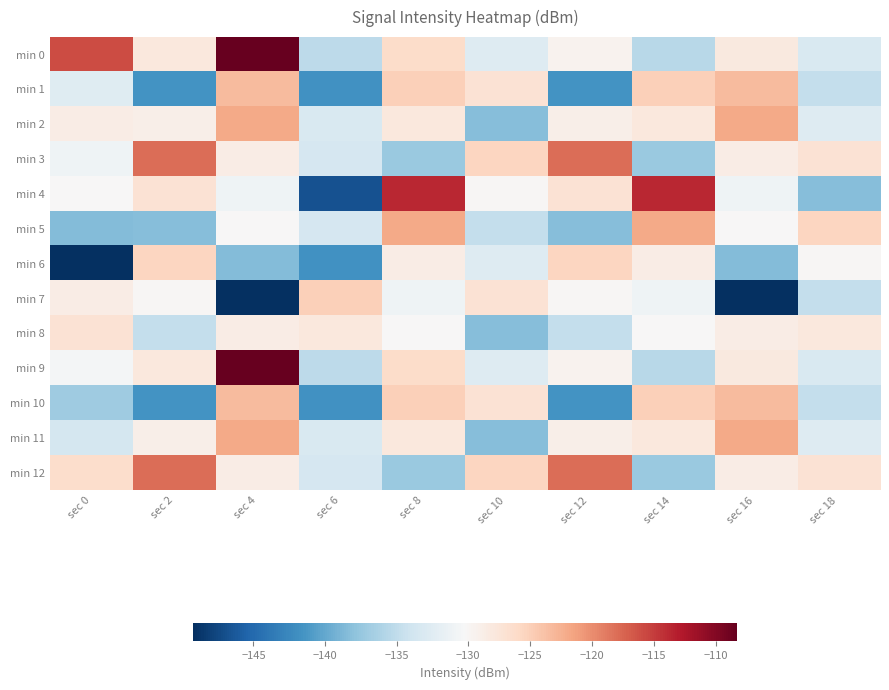

Reading left to right, extract all data points from this chart.

min 0: sec 0=-115.9	sec 2=-127.9	sec 4=-108.3	sec 6=-135.3	sec 8=-126.2	sec 10=-132.7	sec 12=-129.4	sec 14=-135.5	sec 16=-128.1	sec 18=-133.2
min 1: sec 0=-132.6	sec 2=-141.6	sec 4=-123.2	sec 6=-141.7	sec 8=-125.0	sec 10=-127.0	sec 12=-141.6	sec 14=-125.0	sec 16=-123.2	sec 18=-134.8
min 2: sec 0=-128.5	sec 2=-128.9	sec 4=-121.9	sec 6=-133.2	sec 8=-127.9	sec 10=-138.4	sec 12=-128.9	sec 14=-127.9	sec 16=-121.9	sec 18=-132.7
min 3: sec 0=-131.1	sec 2=-117.9	sec 4=-128.5	sec 6=-133.4	sec 8=-137.3	sec 10=-125.5	sec 12=-117.9	sec 14=-137.3	sec 16=-128.5	sec 18=-127.0
min 4: sec 0=-130.2	sec 2=-127.0	sec 4=-131.1	sec 6=-146.8	sec 8=-113.7	sec 10=-129.9	sec 12=-127.0	sec 14=-113.7	sec 16=-131.1	sec 18=-138.4
min 5: sec 0=-138.4	sec 2=-138.4	sec 4=-130.2	sec 6=-133.4	sec 8=-121.9	sec 10=-134.8	sec 12=-138.4	sec 14=-121.9	sec 16=-130.2	sec 18=-125.5
min 6: sec 0=-149.2	sec 2=-125.5	sec 4=-138.4	sec 6=-141.7	sec 8=-128.5	sec 10=-132.7	sec 12=-125.5	sec 14=-128.5	sec 16=-138.4	sec 18=-129.9
min 7: sec 0=-128.7	sec 2=-129.9	sec 4=-149.2	sec 6=-125.0	sec 8=-131.1	sec 10=-127.0	sec 12=-129.9	sec 14=-131.1	sec 16=-149.2	sec 18=-134.8
min 8: sec 0=-127.0	sec 2=-134.8	sec 4=-128.7	sec 6=-127.9	sec 8=-130.2	sec 10=-138.4	sec 12=-134.8	sec 14=-130.2	sec 16=-128.7	sec 18=-127.9
min 9: sec 0=-130.6	sec 2=-127.9	sec 4=-108.3	sec 6=-135.3	sec 8=-126.2	sec 10=-132.7	sec 12=-129.4	sec 14=-135.5	sec 16=-128.1	sec 18=-133.2
min 10: sec 0=-137.0	sec 2=-141.6	sec 4=-123.2	sec 6=-141.7	sec 8=-125.0	sec 10=-127.0	sec 12=-141.6	sec 14=-125.0	sec 16=-123.2	sec 18=-134.8
min 11: sec 0=-133.6	sec 2=-128.9	sec 4=-121.9	sec 6=-133.2	sec 8=-127.9	sec 10=-138.4	sec 12=-128.9	sec 14=-127.9	sec 16=-121.9	sec 18=-132.7
min 12: sec 0=-126.4	sec 2=-117.9	sec 4=-128.5	sec 6=-133.4	sec 8=-137.3	sec 10=-125.5	sec 12=-117.9	sec 14=-137.3	sec 16=-128.5	sec 18=-127.0